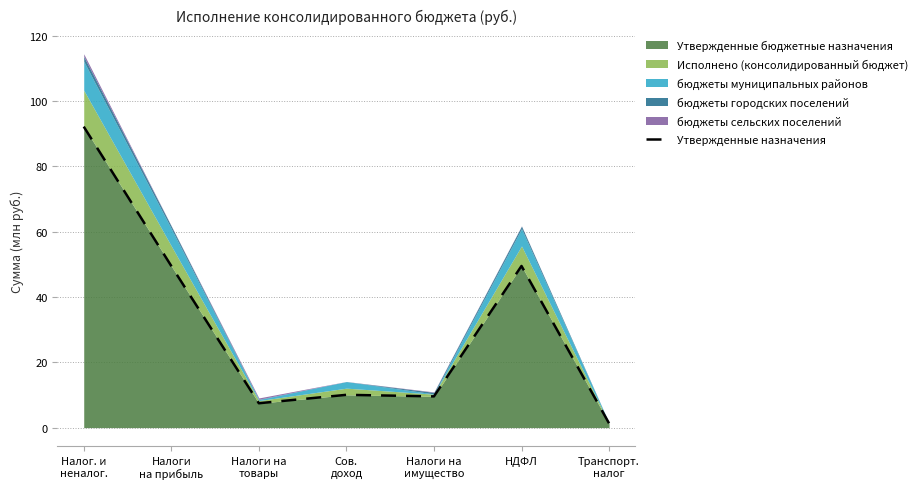

The value at НДФЛ is 49.5. True or false?

True